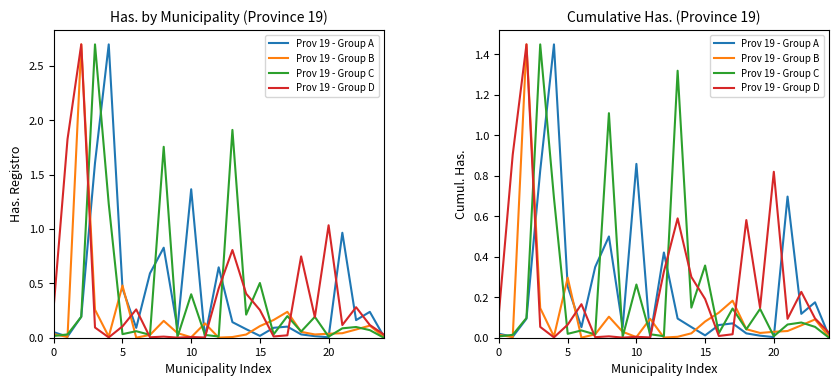

What is the average value of the Prov 19 - Group A series?

0.2